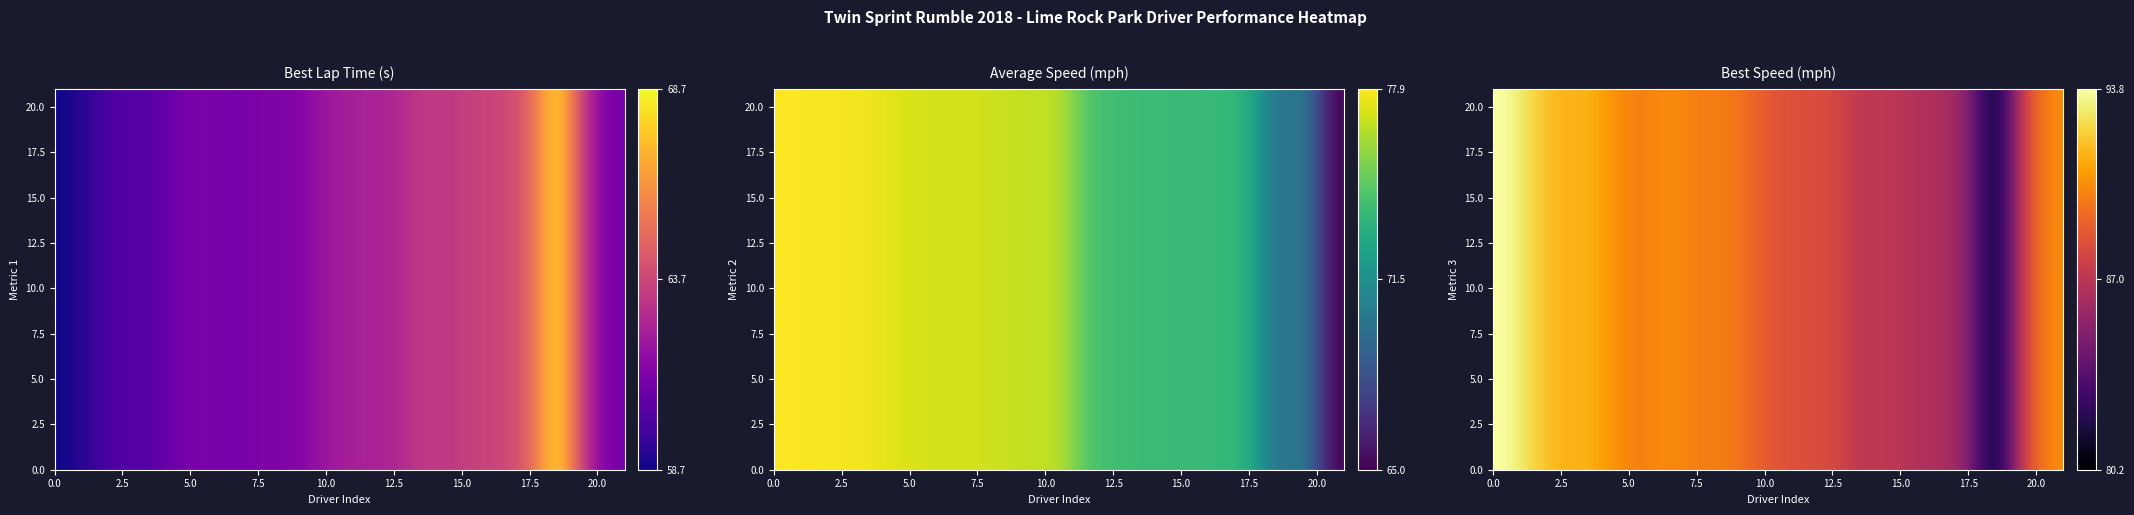

How many values in 12.5 are above zero?

20